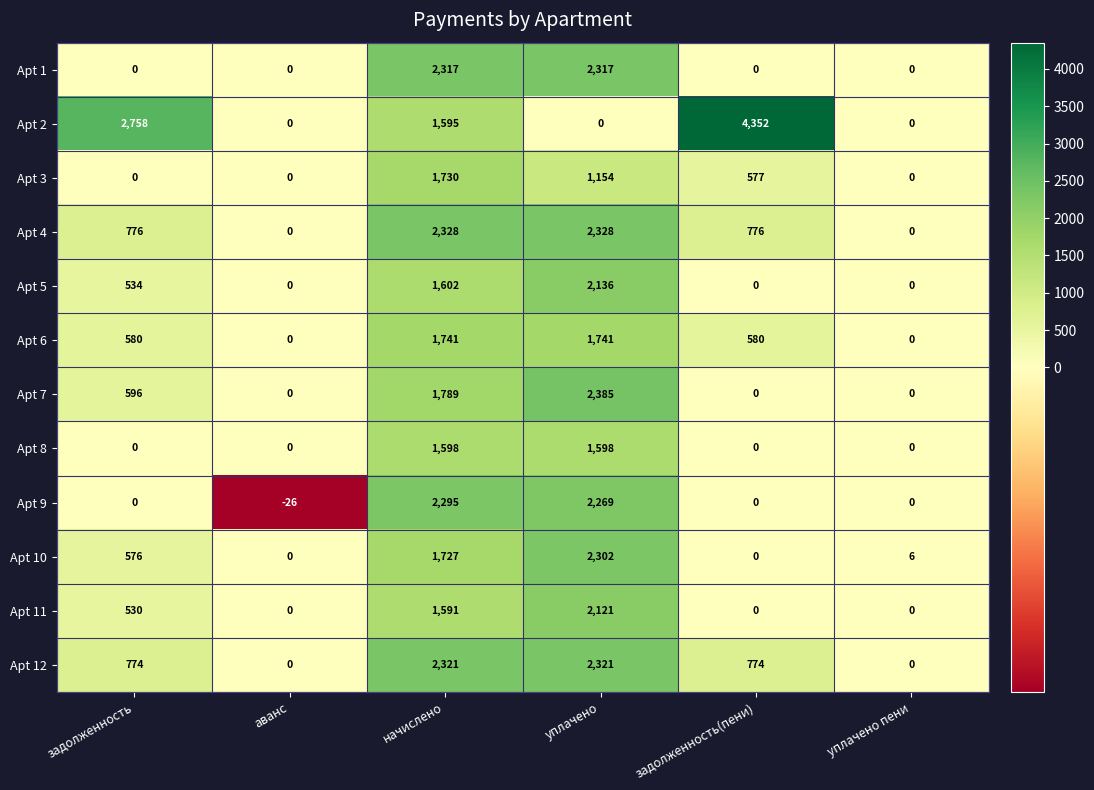

How many data points in Apt 5 are less than 534?

3